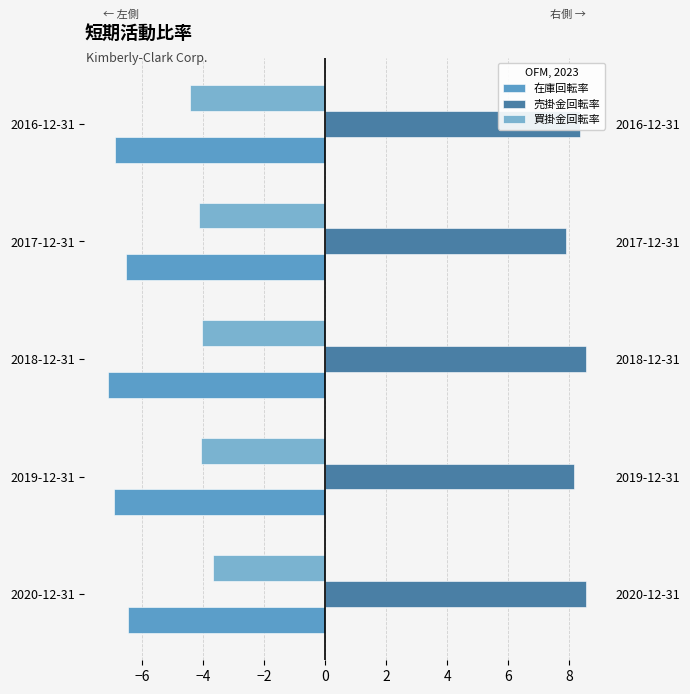

The 買掛金回転率 series shows -7.2 at 2018-12-31. True or false?

False